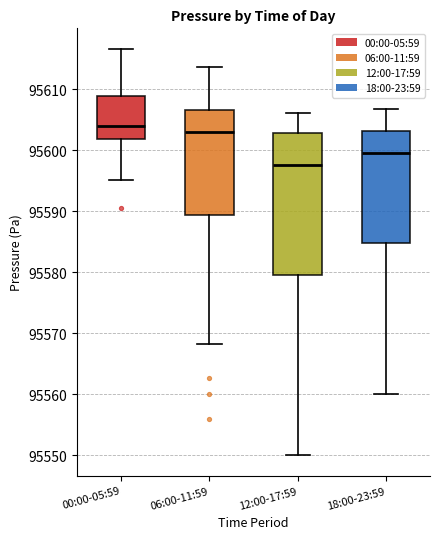

Comparing the boxes themselves (not the whiskers), which one is the tallest?

12:00-17:59